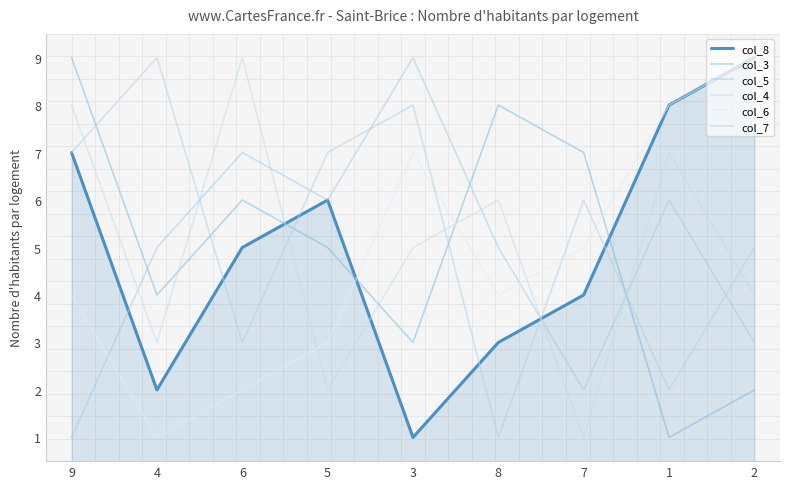

What is the sum of the col_5 values at 9 and 1?

7